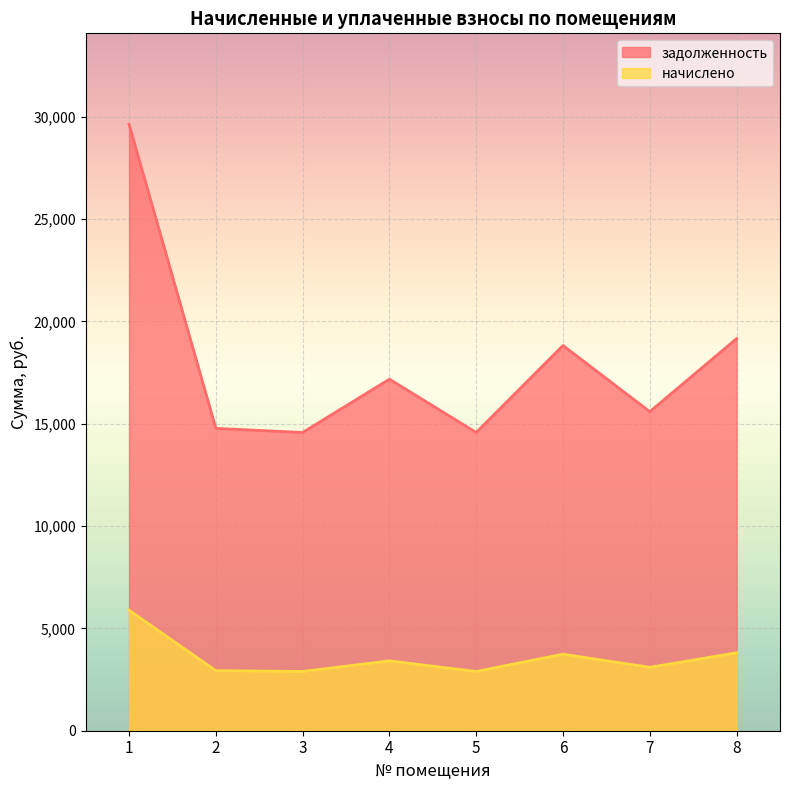

At which label does начислено first exceed 3413?

1